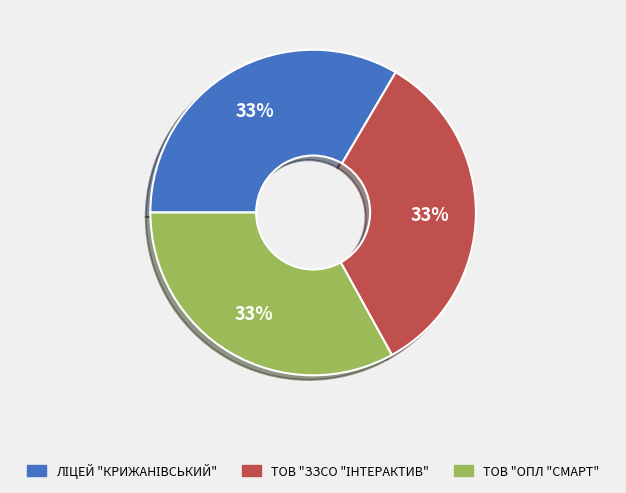

To the nearest percent, what percentage of the pie is ТОВ "ОПЛ "СМАРТ"?

33%